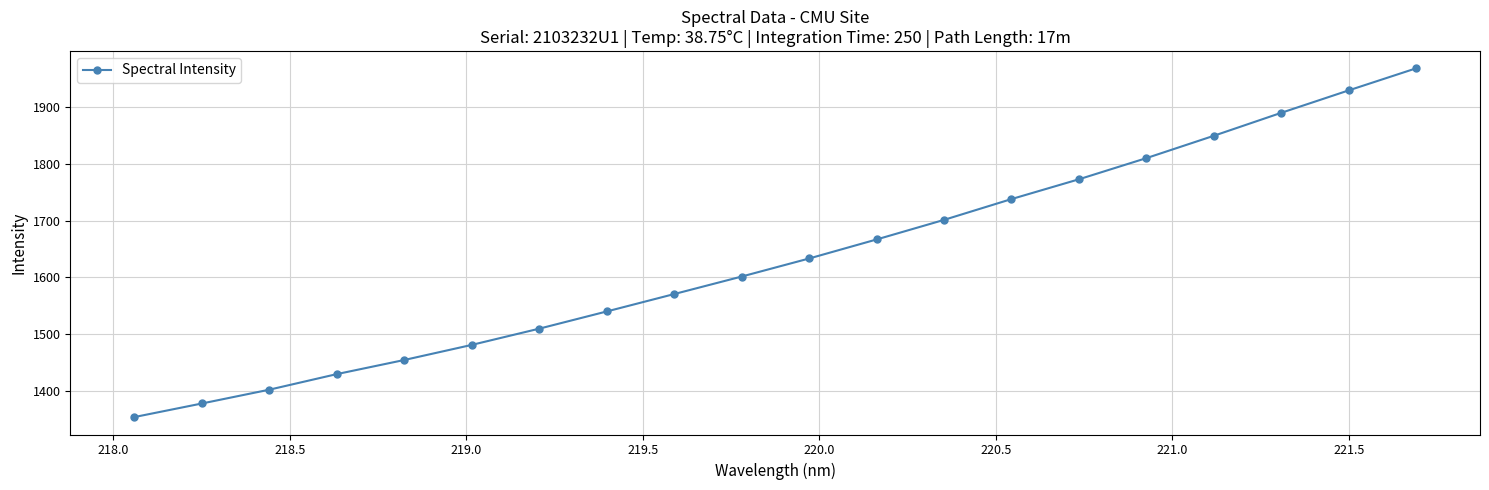

True or false: there are more than 0 points higher than both neighbors.

False